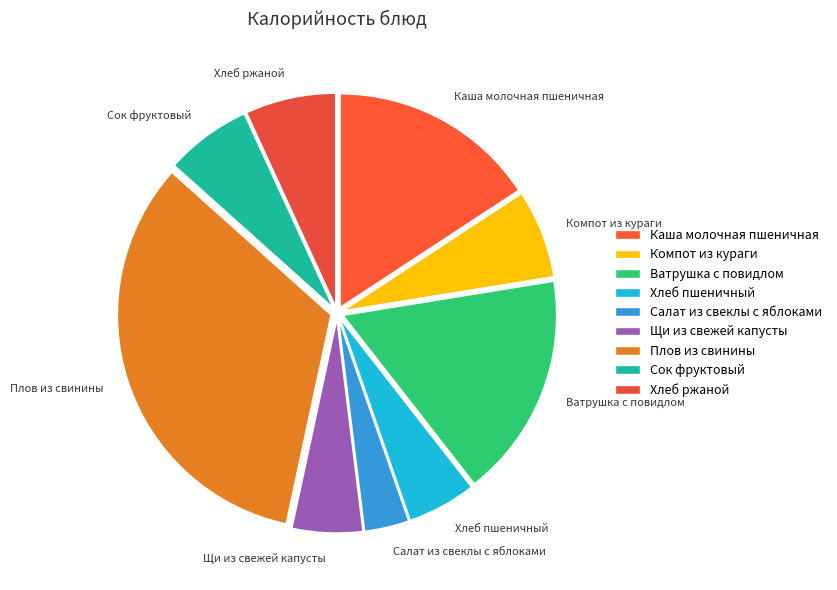

The Компот из кураги slice represents 13% of the pie. True or false?

False